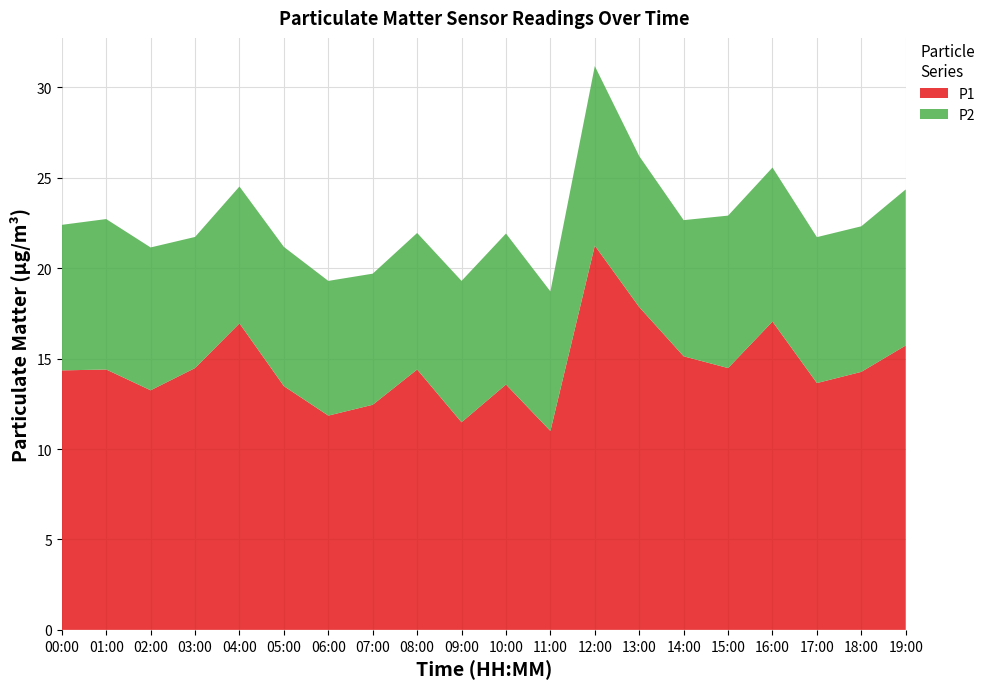

Reading left to right, what are all the values shown in this chart?

P1: 00:00=14.3	01:00=14.4	02:00=13.2	03:00=14.5	04:00=16.9	05:00=13.5	06:00=11.8	07:00=12.4	08:00=14.4	09:00=11.5	10:00=13.6	11:00=11.0	12:00=21.2	13:00=17.9	14:00=15.1	15:00=14.5	16:00=17.1	17:00=13.7	18:00=14.3	19:00=15.7
P2: 00:00=8.1	01:00=8.3	02:00=7.9	03:00=7.2	04:00=7.6	05:00=7.7	06:00=7.5	07:00=7.2	08:00=7.5	09:00=7.8	10:00=8.3	11:00=7.7	12:00=9.9	13:00=8.3	14:00=7.5	15:00=8.4	16:00=8.5	17:00=8.1	18:00=8.1	19:00=8.6